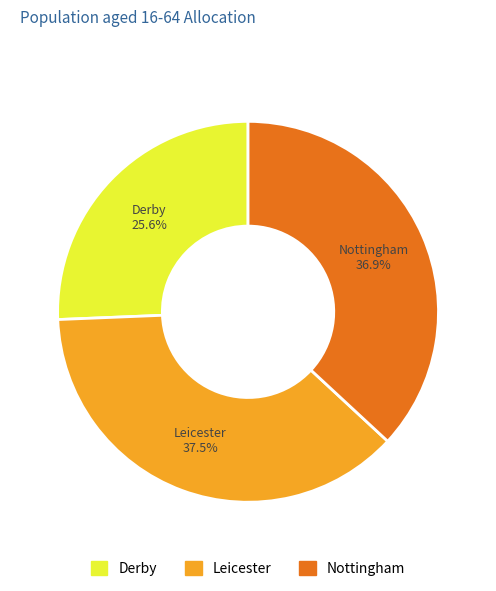

What portion of the pie excludes Derby?

74.4%